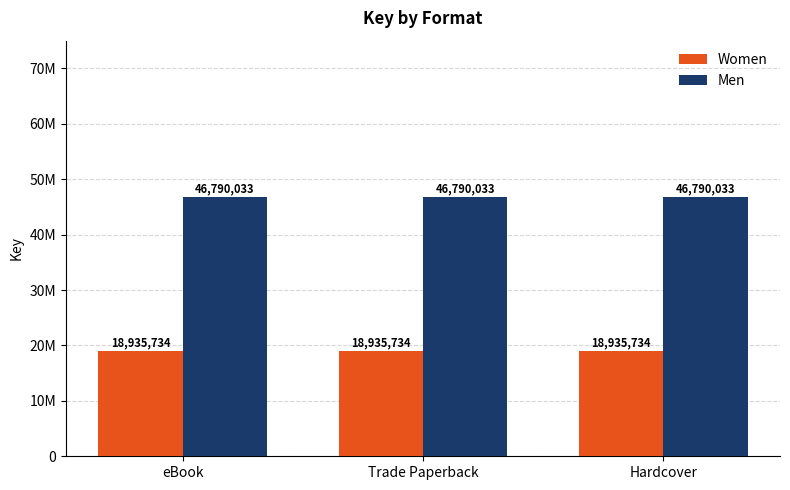

At which category is the sum across all series the highest?

eBook